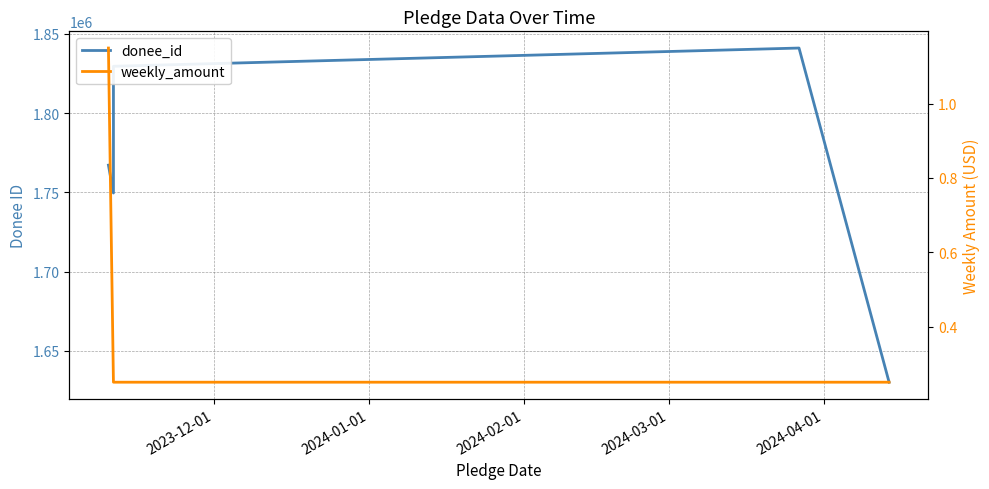

Is this an area chart (filled region under the line)?

No